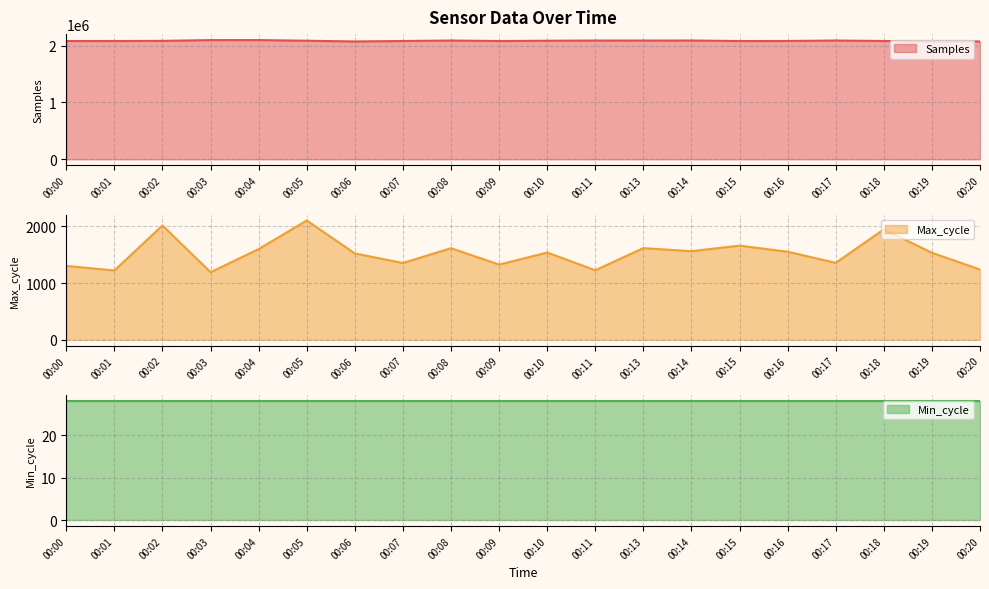

Which series changed the most between 00:00 and 00:13?

Samples